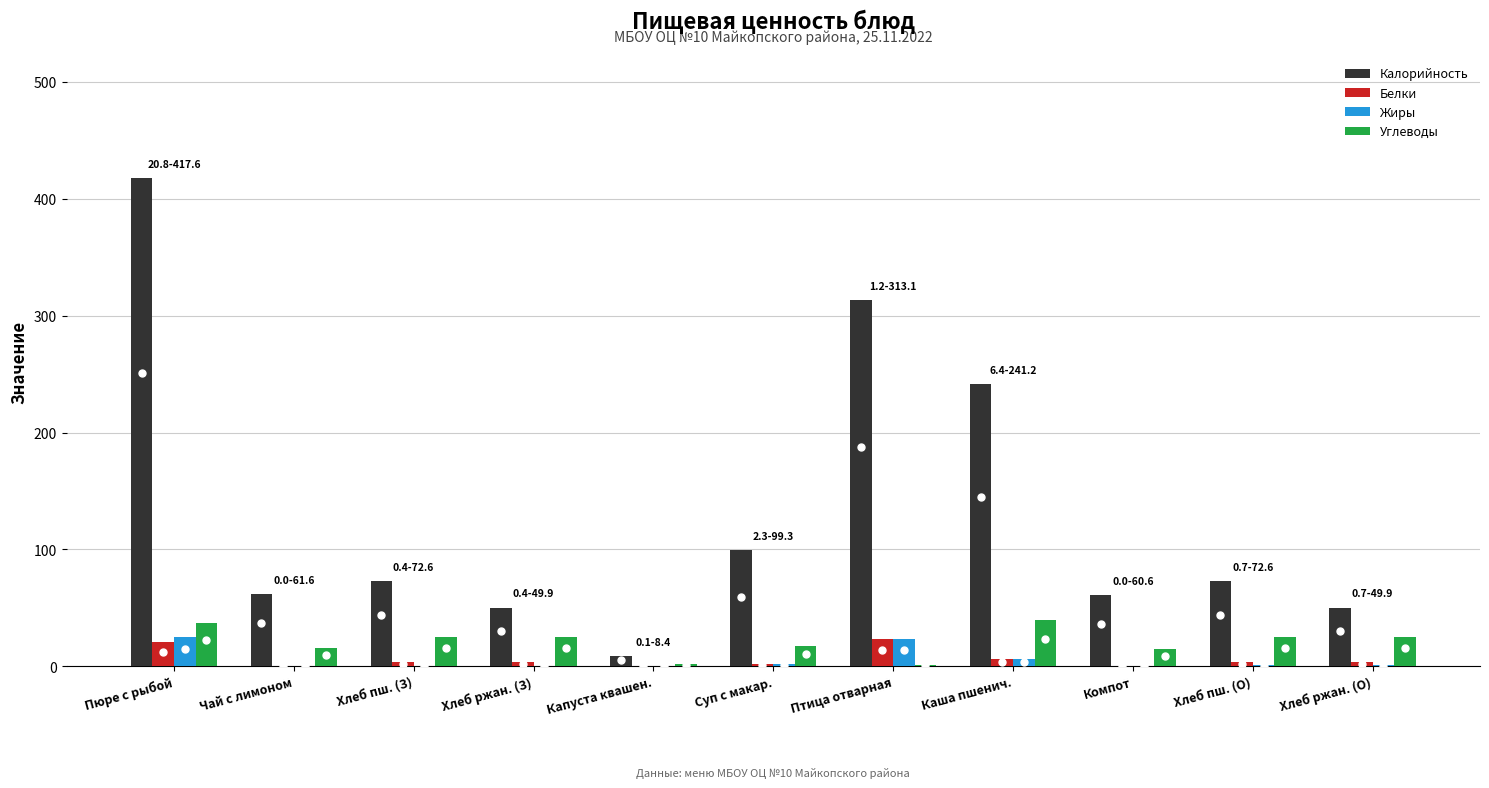

How many groups of bars are there?

11